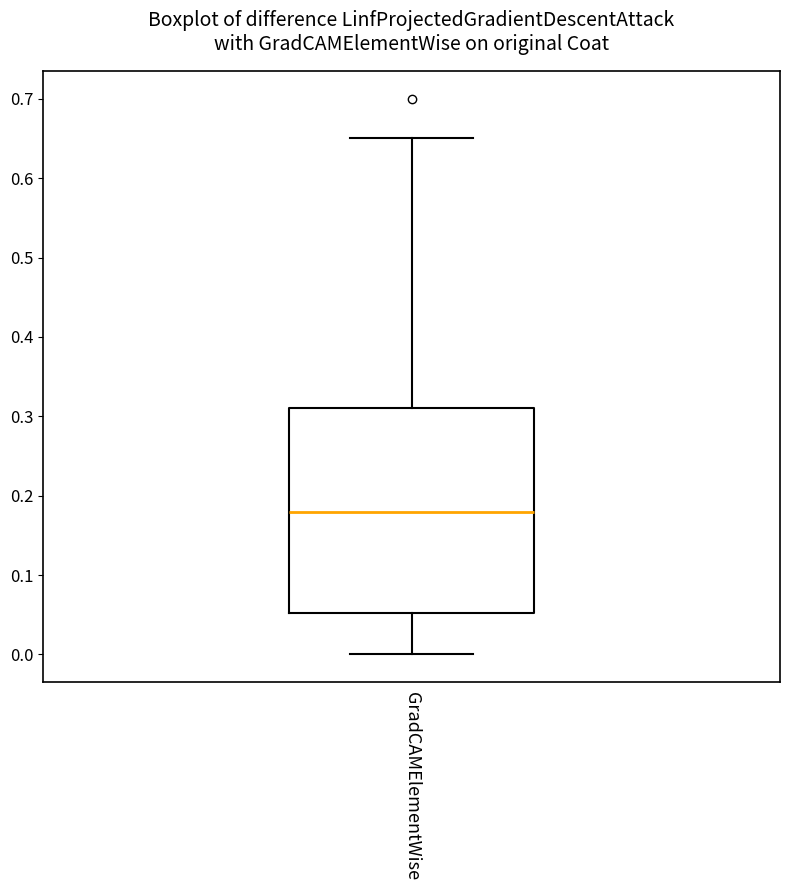

Read this box plot against the y-axis: the position of the median line, the range covered by the box, and the ends of both whiskers. The values are not printed on the chart, so give them approximately, as read against the axis.

median 0.18, box 0.05 to 0.31, whiskers 0.00 to 0.65